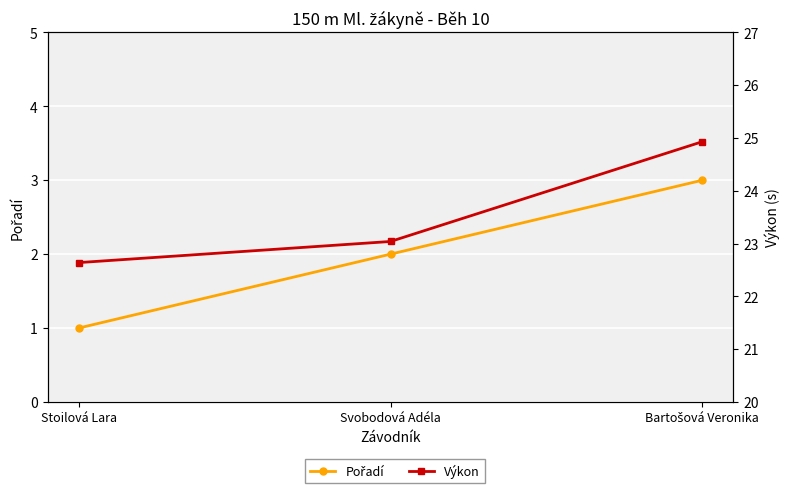

How many lines are shown in the chart?

2